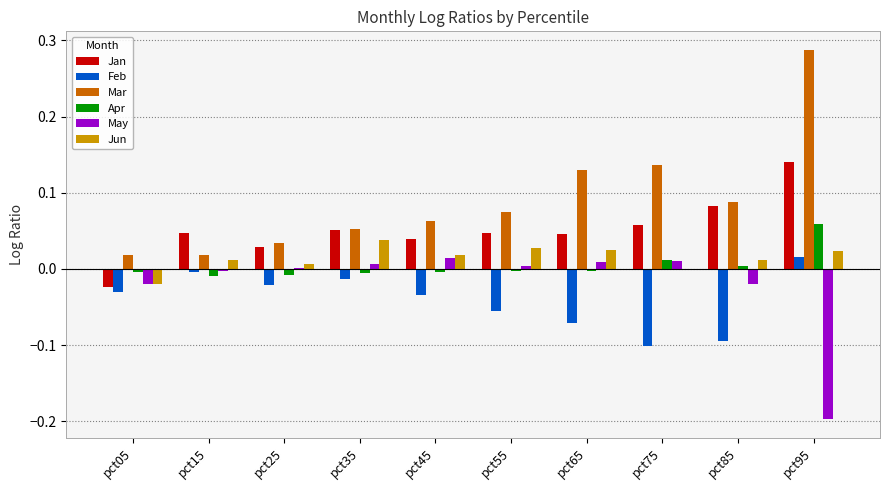

Which category has the highest value across all series?

pct95